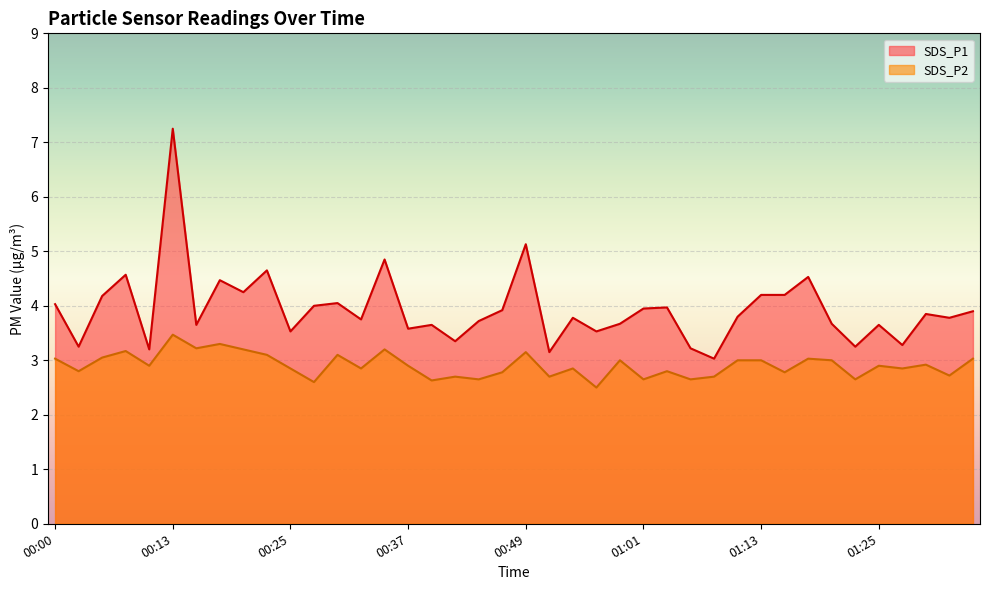

The value of SDS_P1 at 00:05 is 4.2. True or false?

True